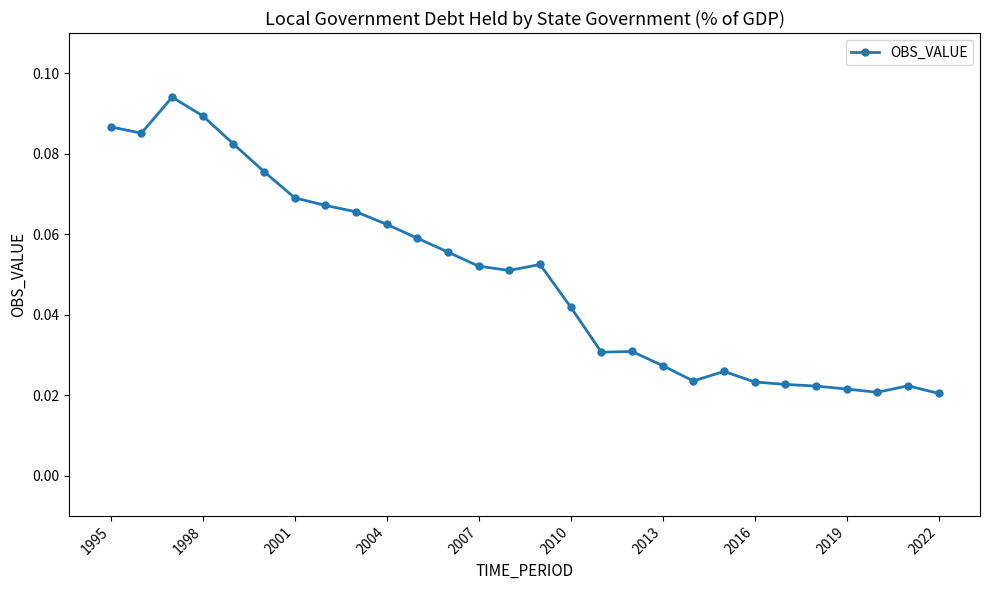

True or false: the data has more than 1 interior local peaks.

True